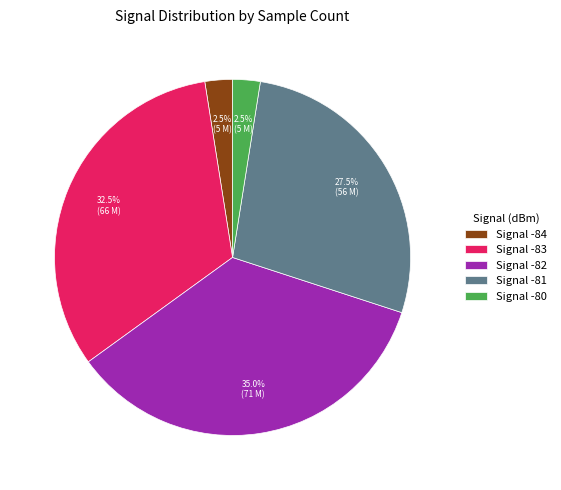

Which slice is the largest?

Signal -82